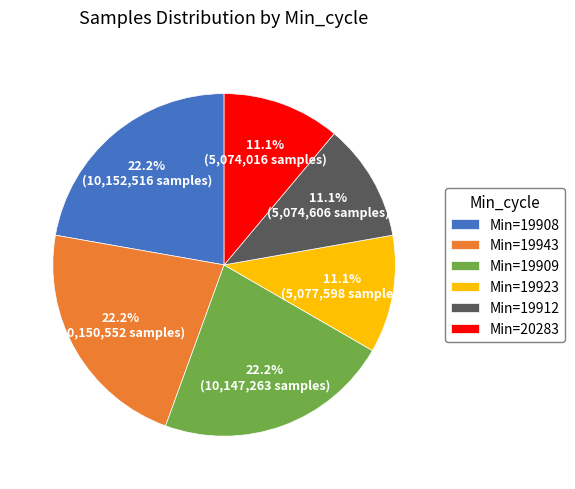

Is Min=19909 the majority of the pie?

No